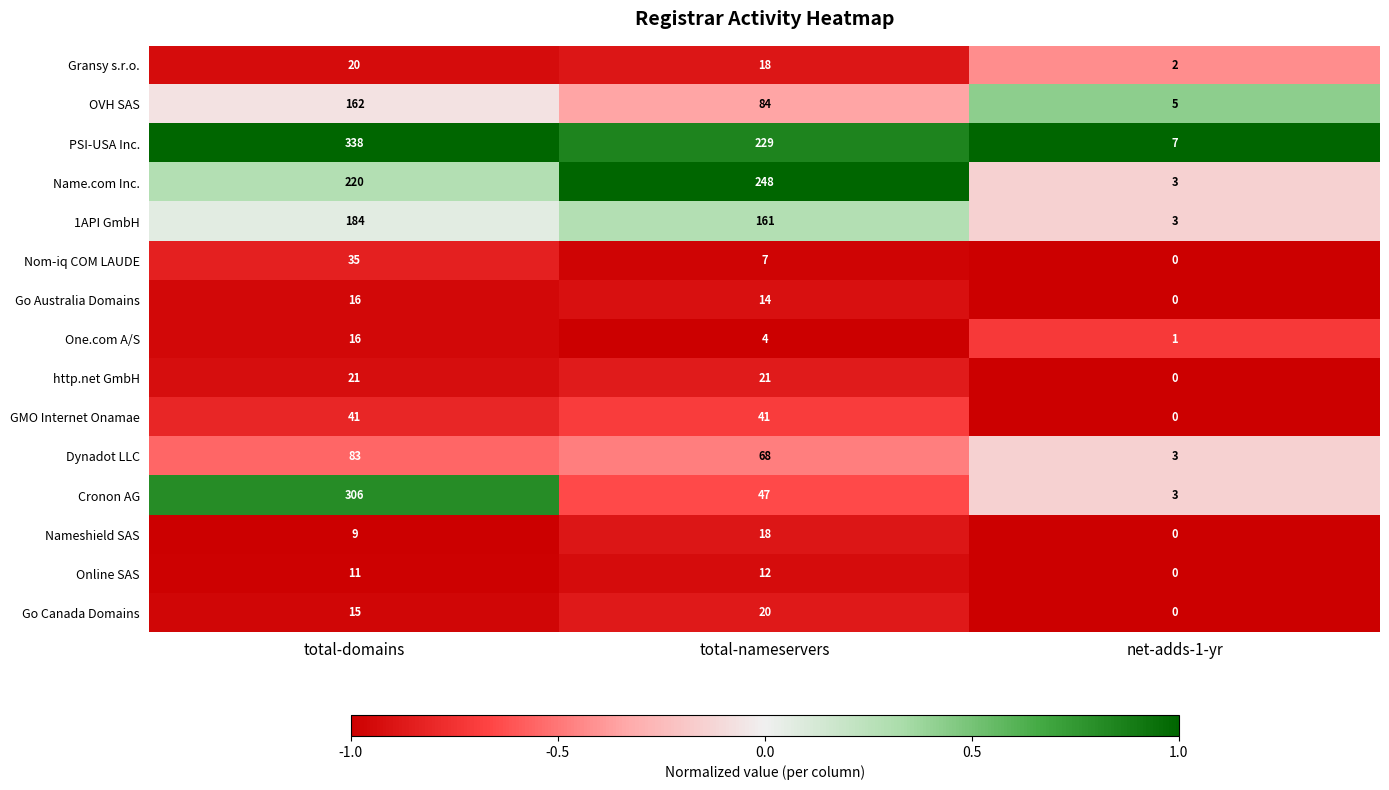

Rank the categories by Nameshield SAS value from highest to lowest.

total-nameservers, total-domains, net-adds-1-yr